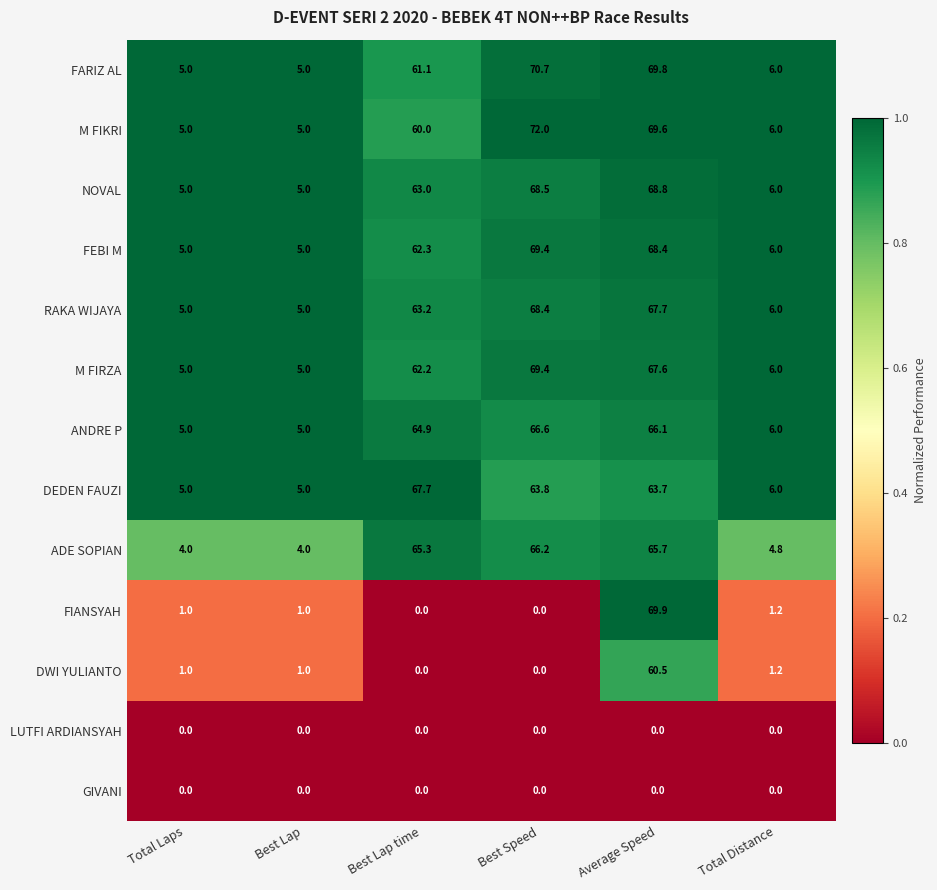

Is it true that DEDEN FAUZI equals 63.8 at Best Speed?

True